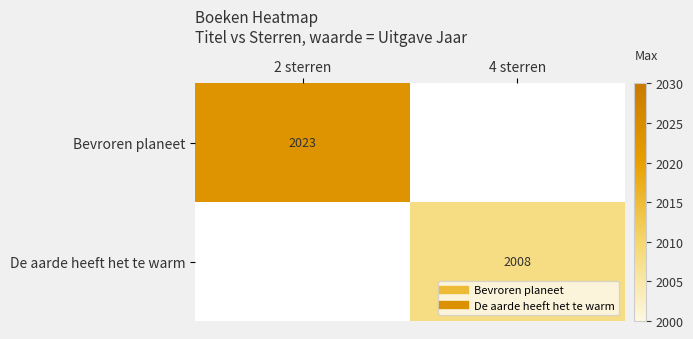

What is the lowest value of the Bevroren planeet series?

2023.0